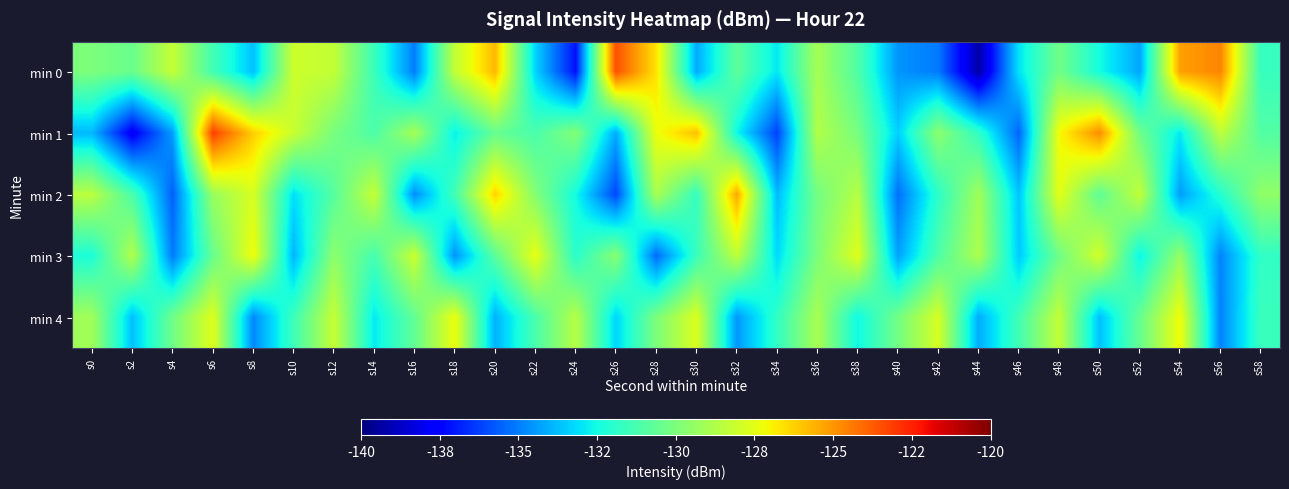

Which series has the largest range (max minus min)?

min 0